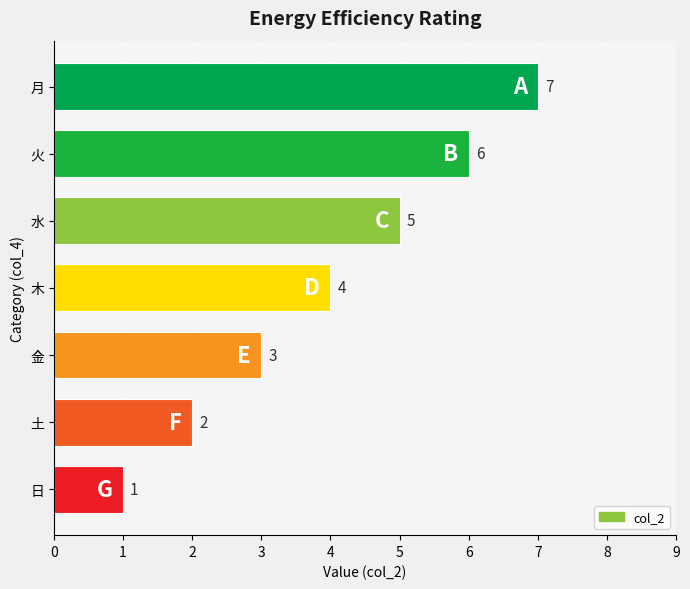

True or false: the data shows 5 at 水.

True